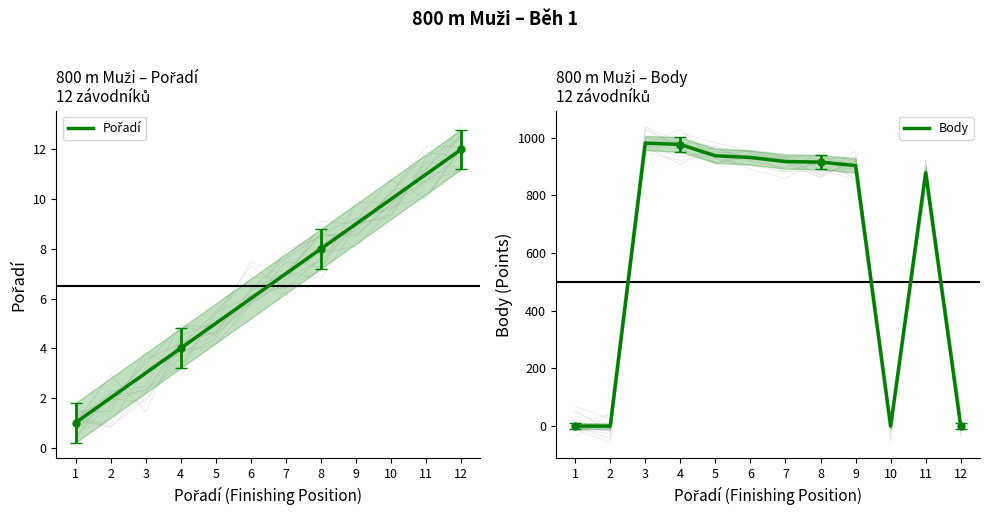

How many data points in Body are above 915?

5